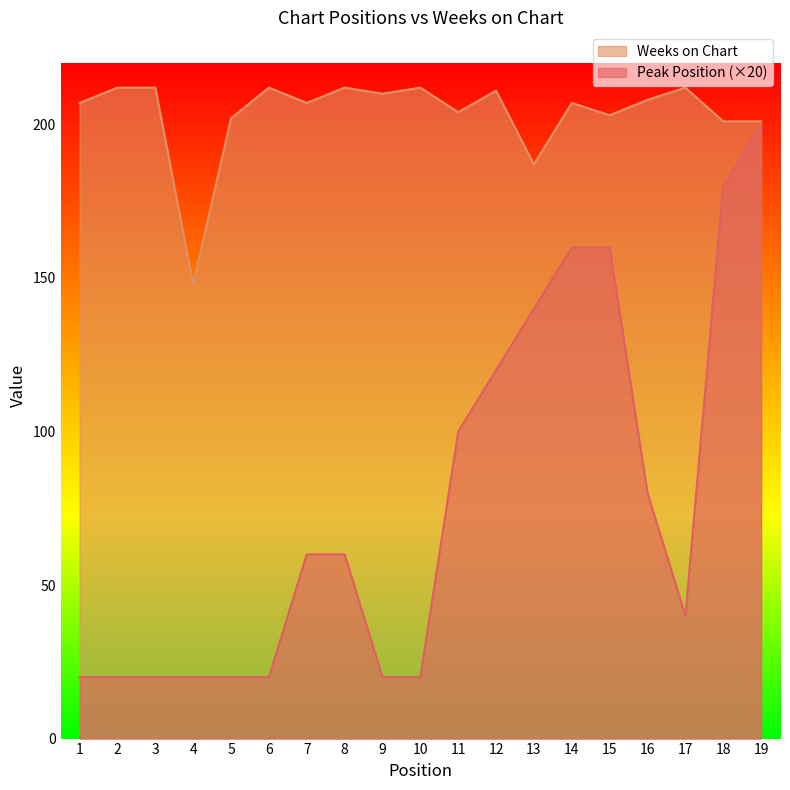

True or false: Weeks on Chart and Peak Position cross at least once.

False